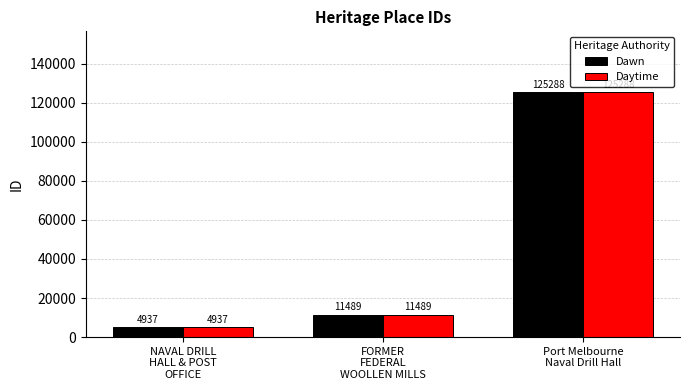

What is the smallest value displayed?

4937